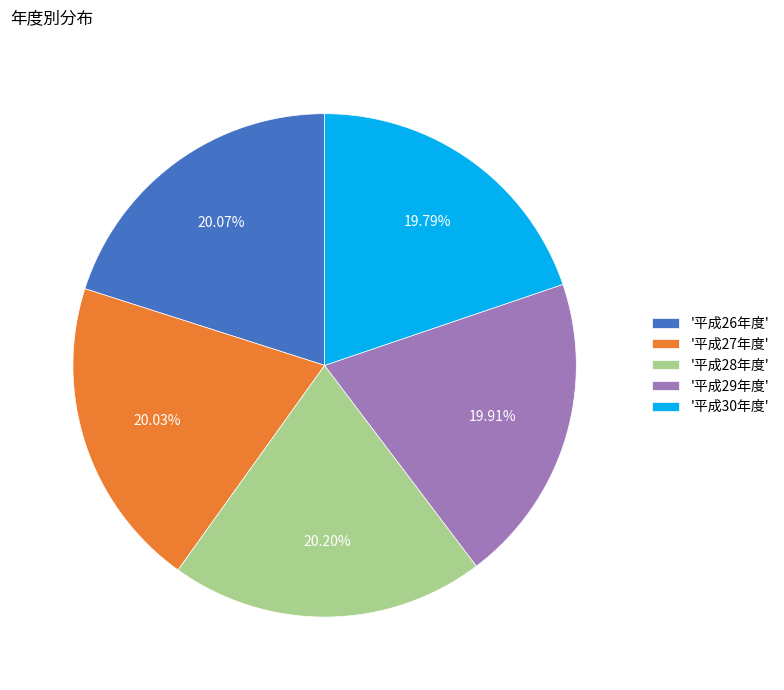

Is there any slice that represents more than half of the pie?

No